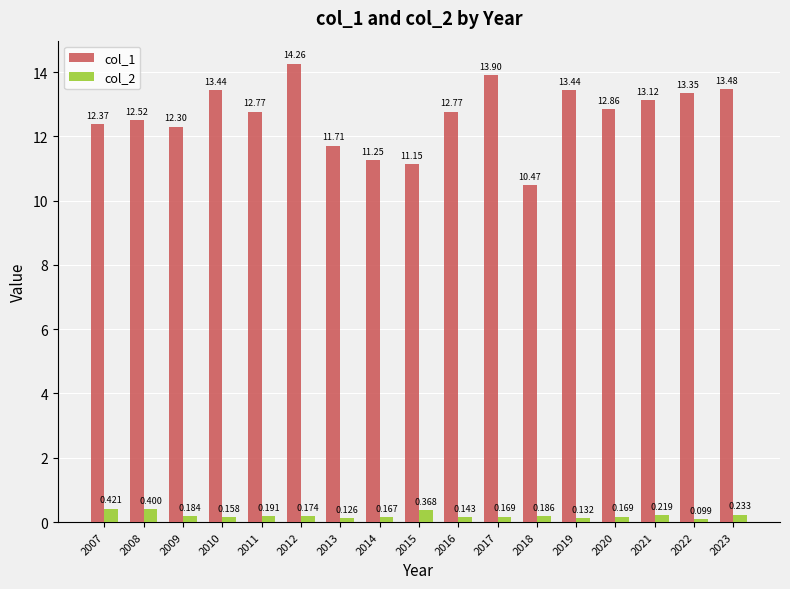

What is the sum of the col_2 values at 2020 and 2021?

0.4